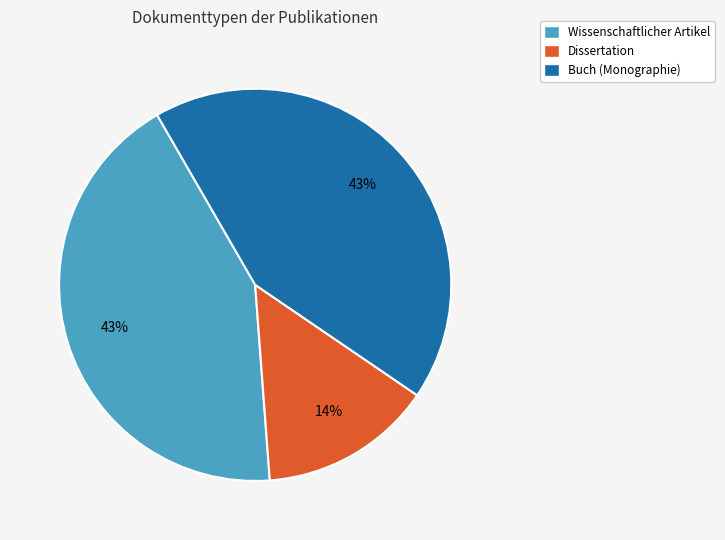

To the nearest percent, what is the average slice percentage?

33%